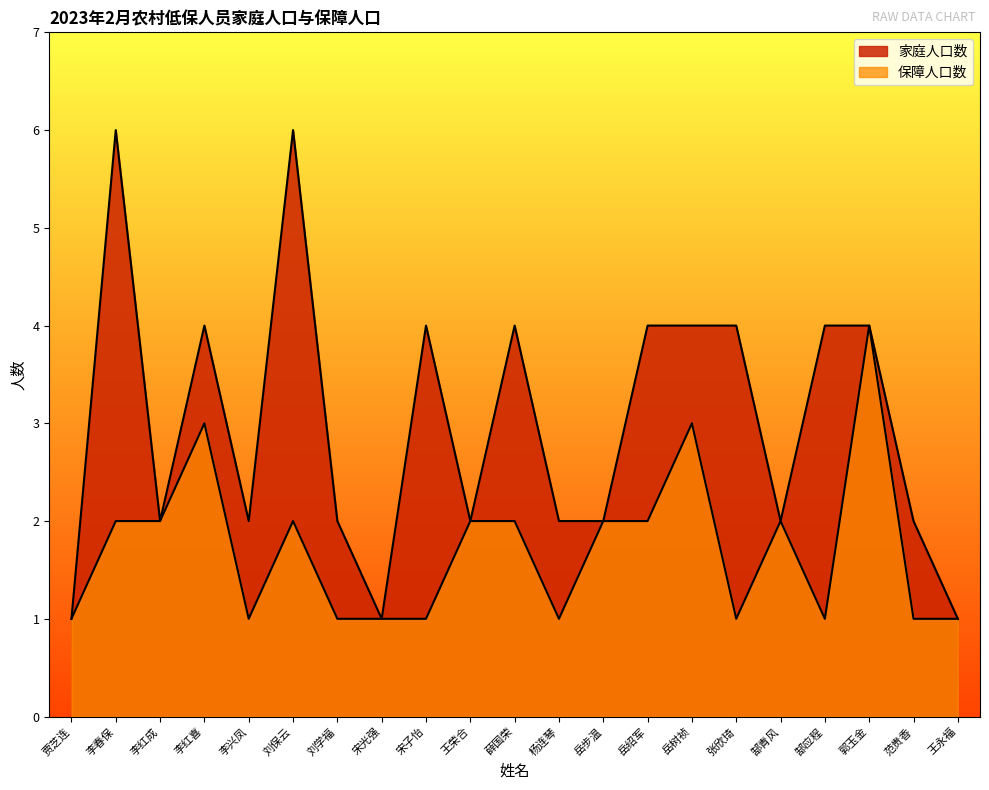

How many interior local peaks does the 家庭人口数 series have?

5